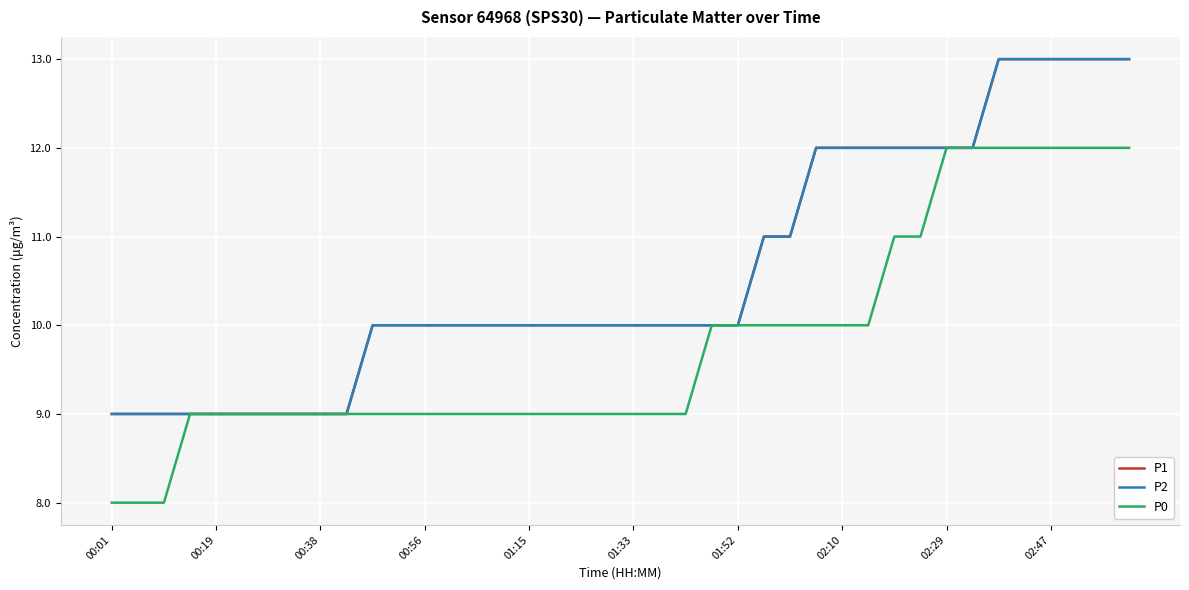

Is this an area chart (filled region under the line)?

No